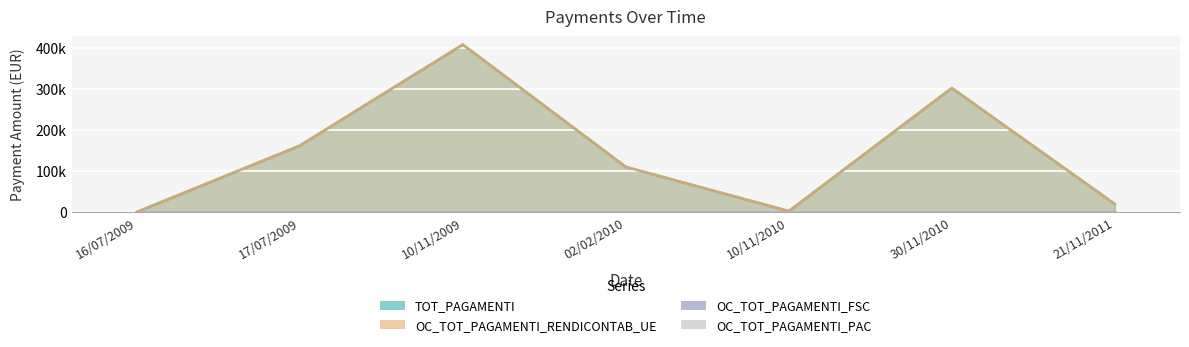

What position from the right is 02/02/2010?

4